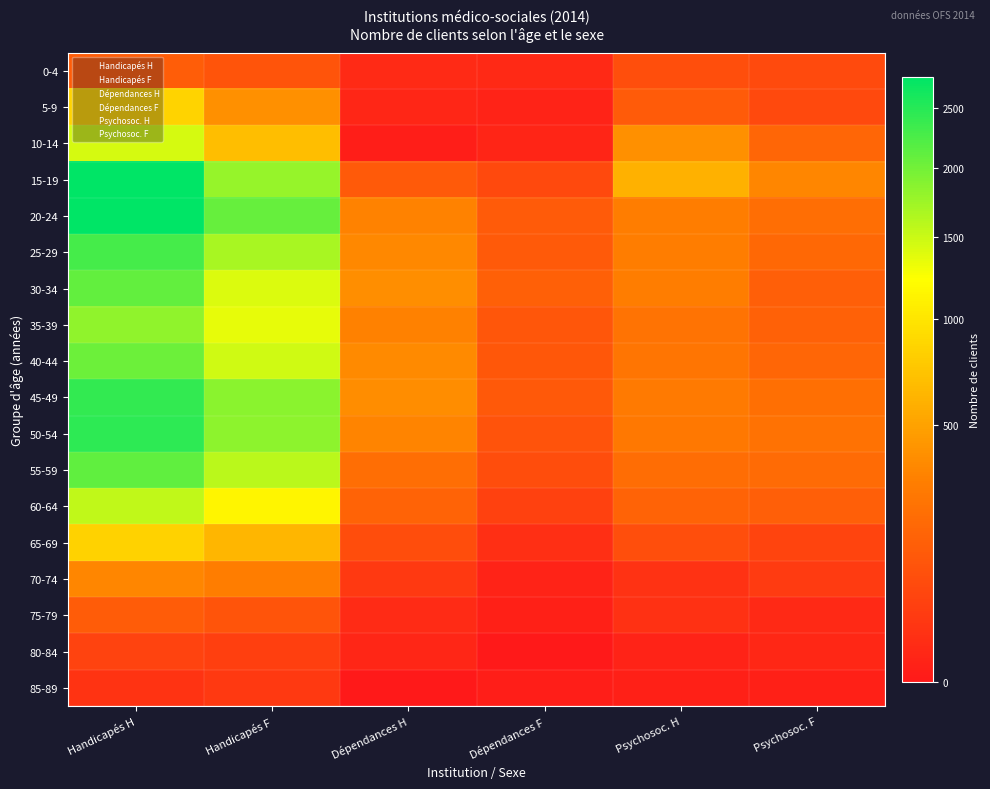

Rank the series by their maximum value, from lowest to highest.

85-89, 80-84, 75-79, 0-4, 70-74, 65-69, 5-9, 10-14, 60-64, 35-39, 40-44, 30-34, 55-59, 25-29, 45-49, 50-54, 20-24, 15-19